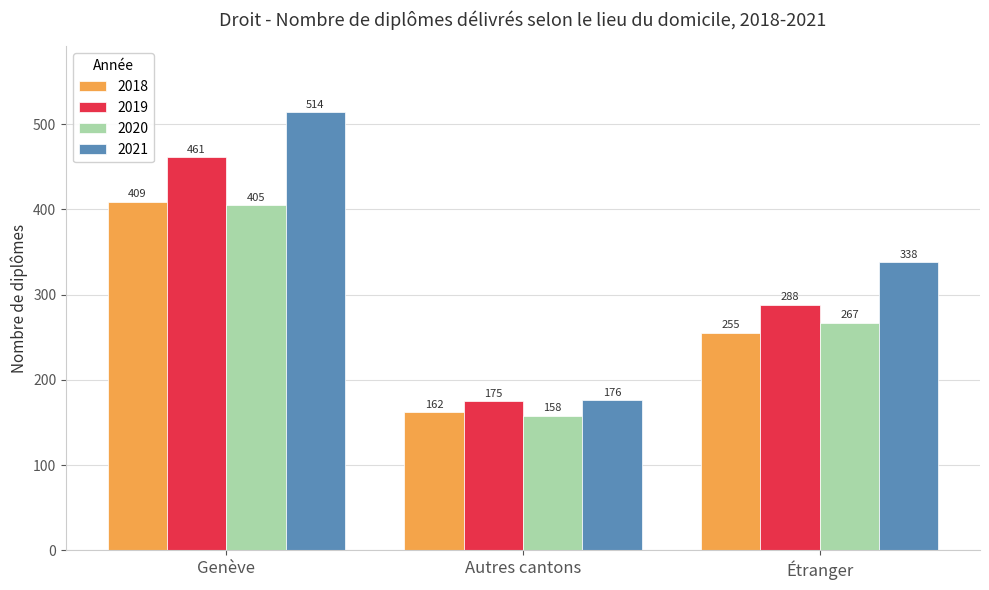

Reading left to right, transcribe all the data shown in this chart.

2018: Genève=409	Autres cantons=162	Étranger=255
2019: Genève=461	Autres cantons=175	Étranger=288
2020: Genève=405	Autres cantons=158	Étranger=267
2021: Genève=514	Autres cantons=176	Étranger=338